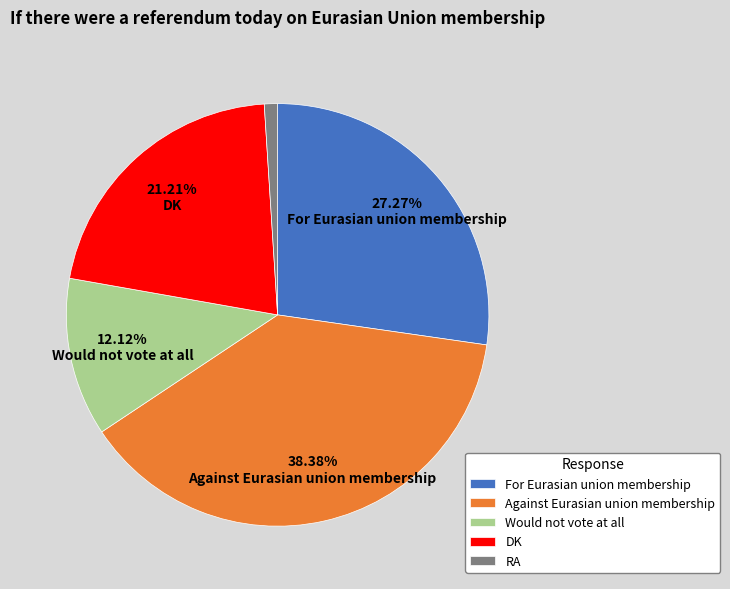

Which category has the biggest portion of the pie?

Against Eurasian union membership